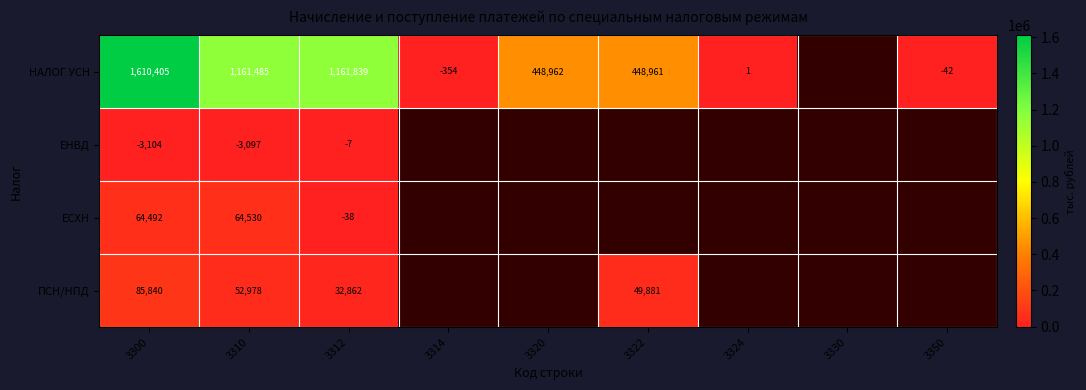

Is the value of ПСН/НПД at 3300 greater than the value of НАЛОГ УСН at 3320?

No